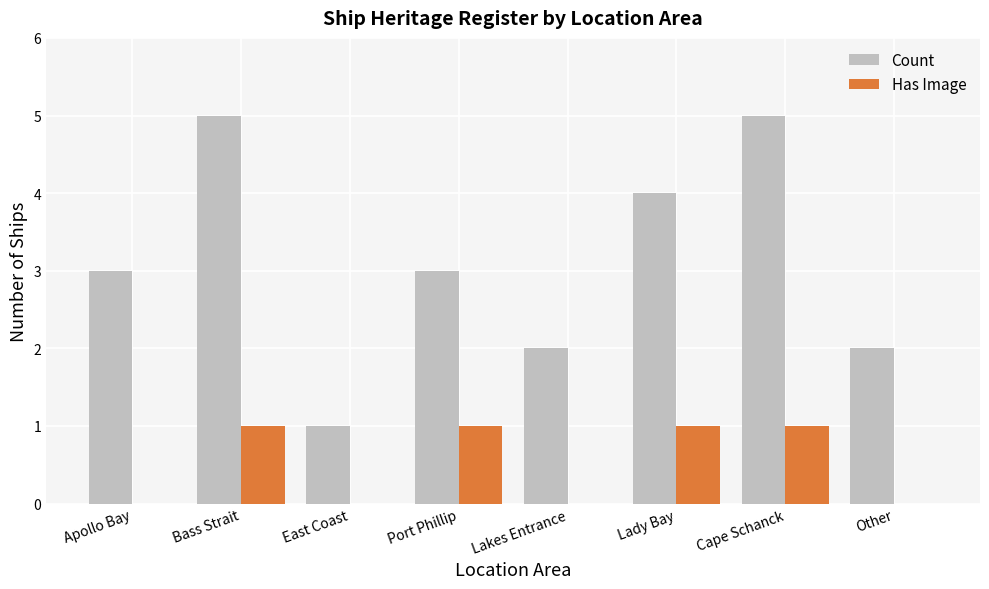

What is the total value across all series at Bass Strait?

6